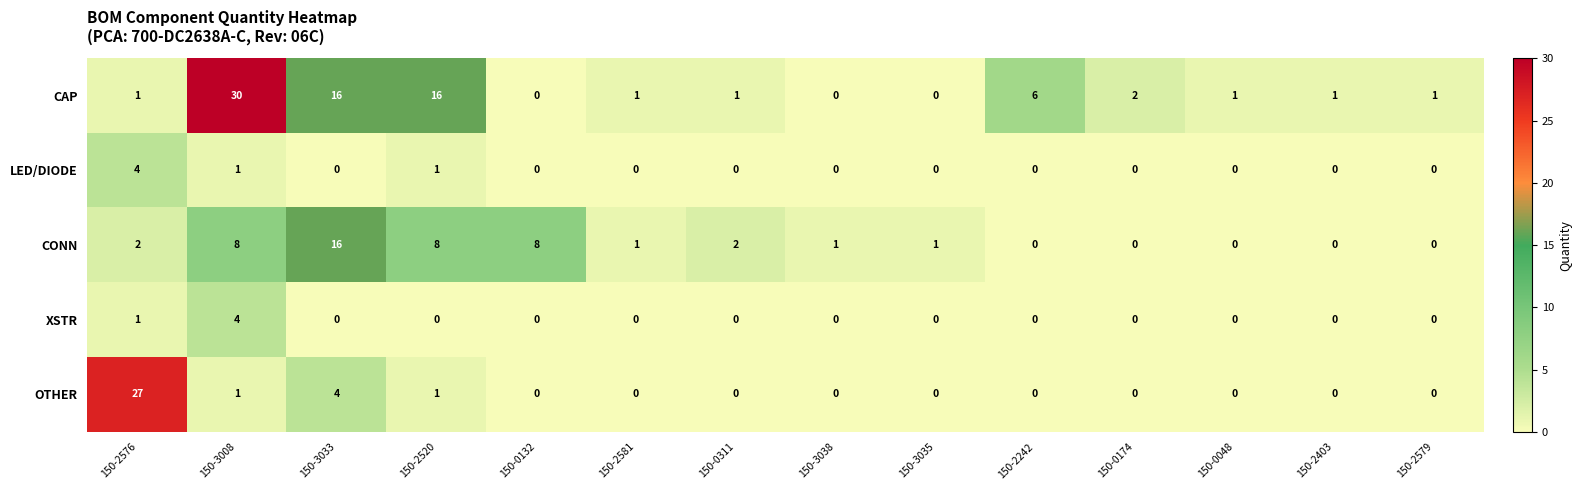

Which series has the largest total across all categories?

CAP